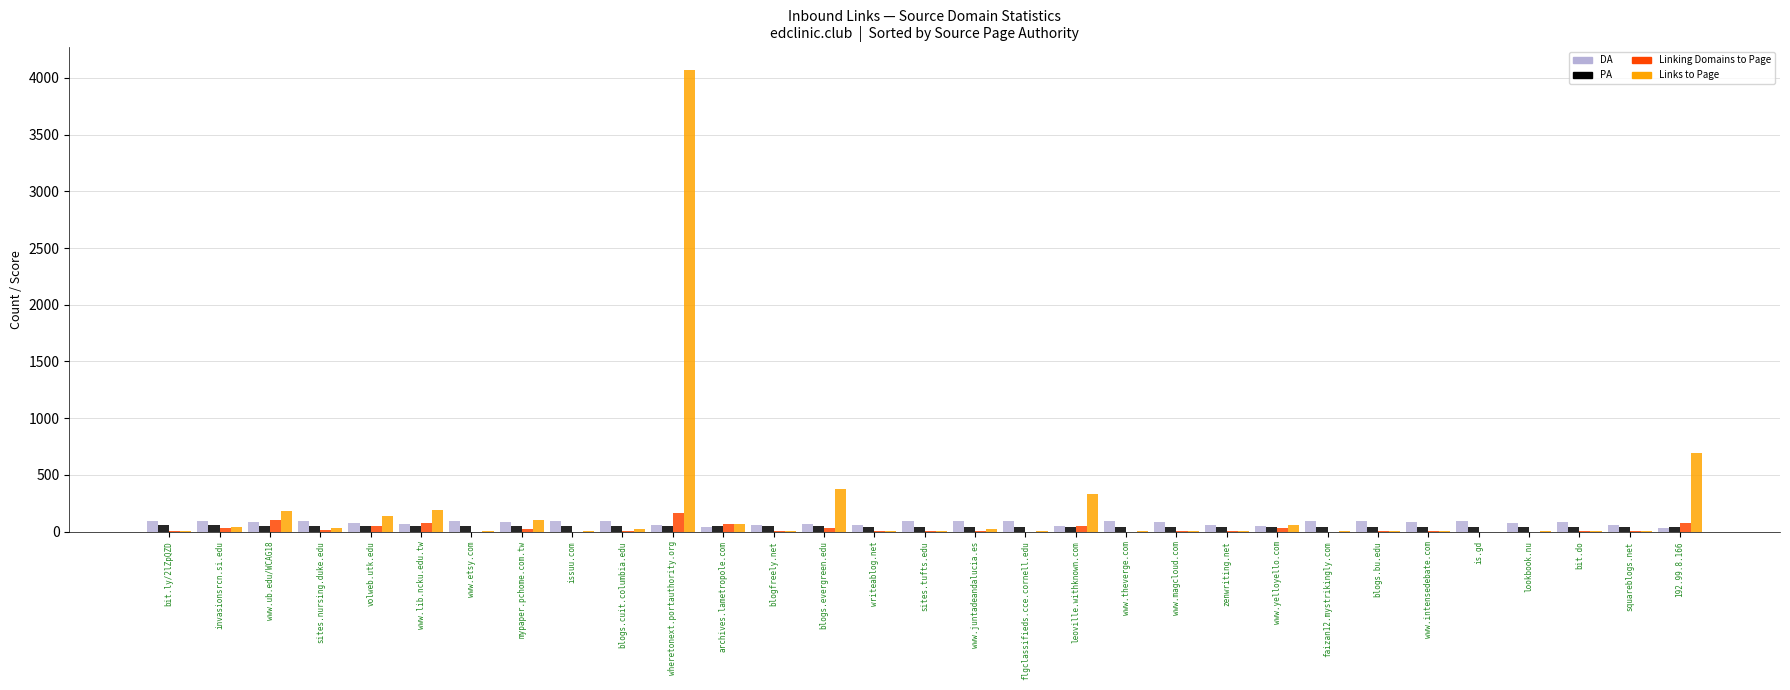

Where is Links to Page nearest to the value 2036?

192.99.8.166